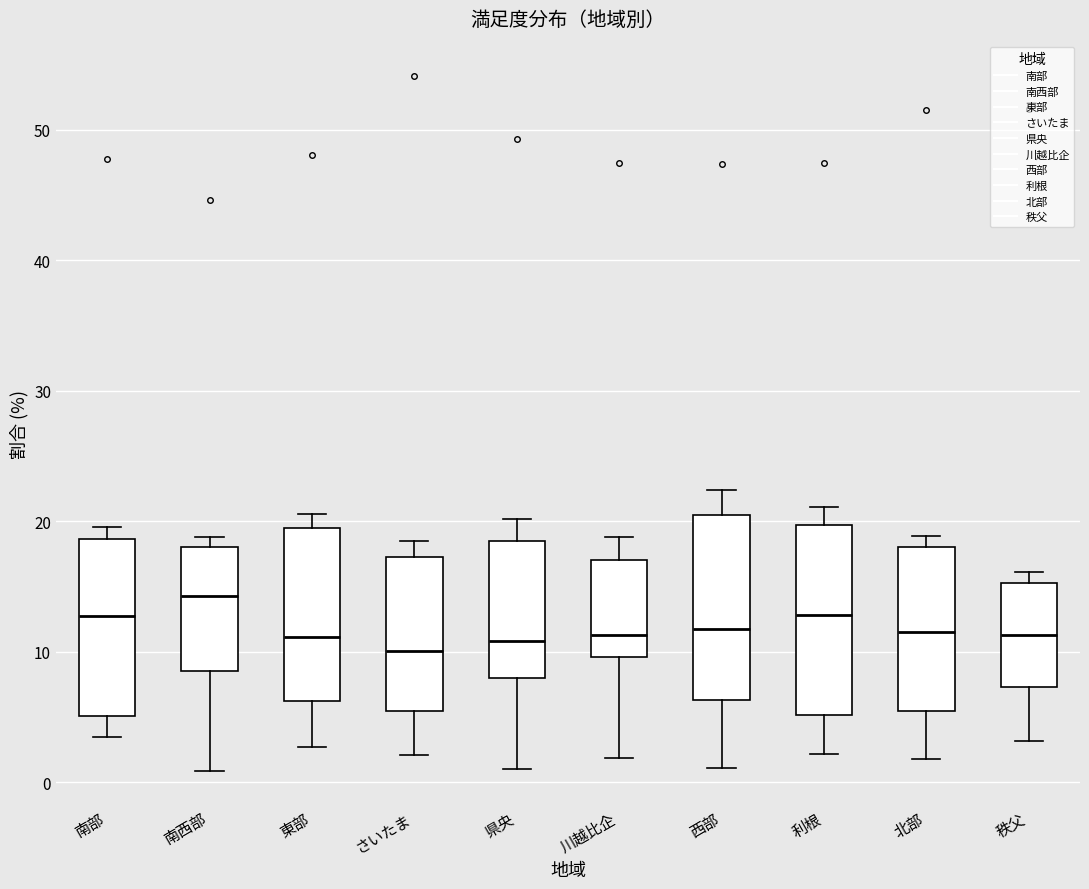

Reading left to right, transcribe this box plot: for each box, give where its median line is, the range the box spans, and where its two whiskers end, as read against the y-axis. The values are not printed on the chart, so give them approximately, as read against the axis.

南部: median 13, box 5 to 19, whiskers 4 to 20
南西部: median 14, box 9 to 18, whiskers 1 to 19
東部: median 11, box 6 to 19, whiskers 3 to 21
さいたま: median 10, box 6 to 17, whiskers 2 to 19
県央: median 11, box 8 to 18, whiskers 1 to 20
川越比企: median 11, box 10 to 17, whiskers 2 to 19
西部: median 12, box 6 to 21, whiskers 1 to 22
利根: median 13, box 5 to 20, whiskers 2 to 21
北部: median 12, box 5 to 18, whiskers 2 to 19
秩父: median 11, box 7 to 15, whiskers 3 to 16